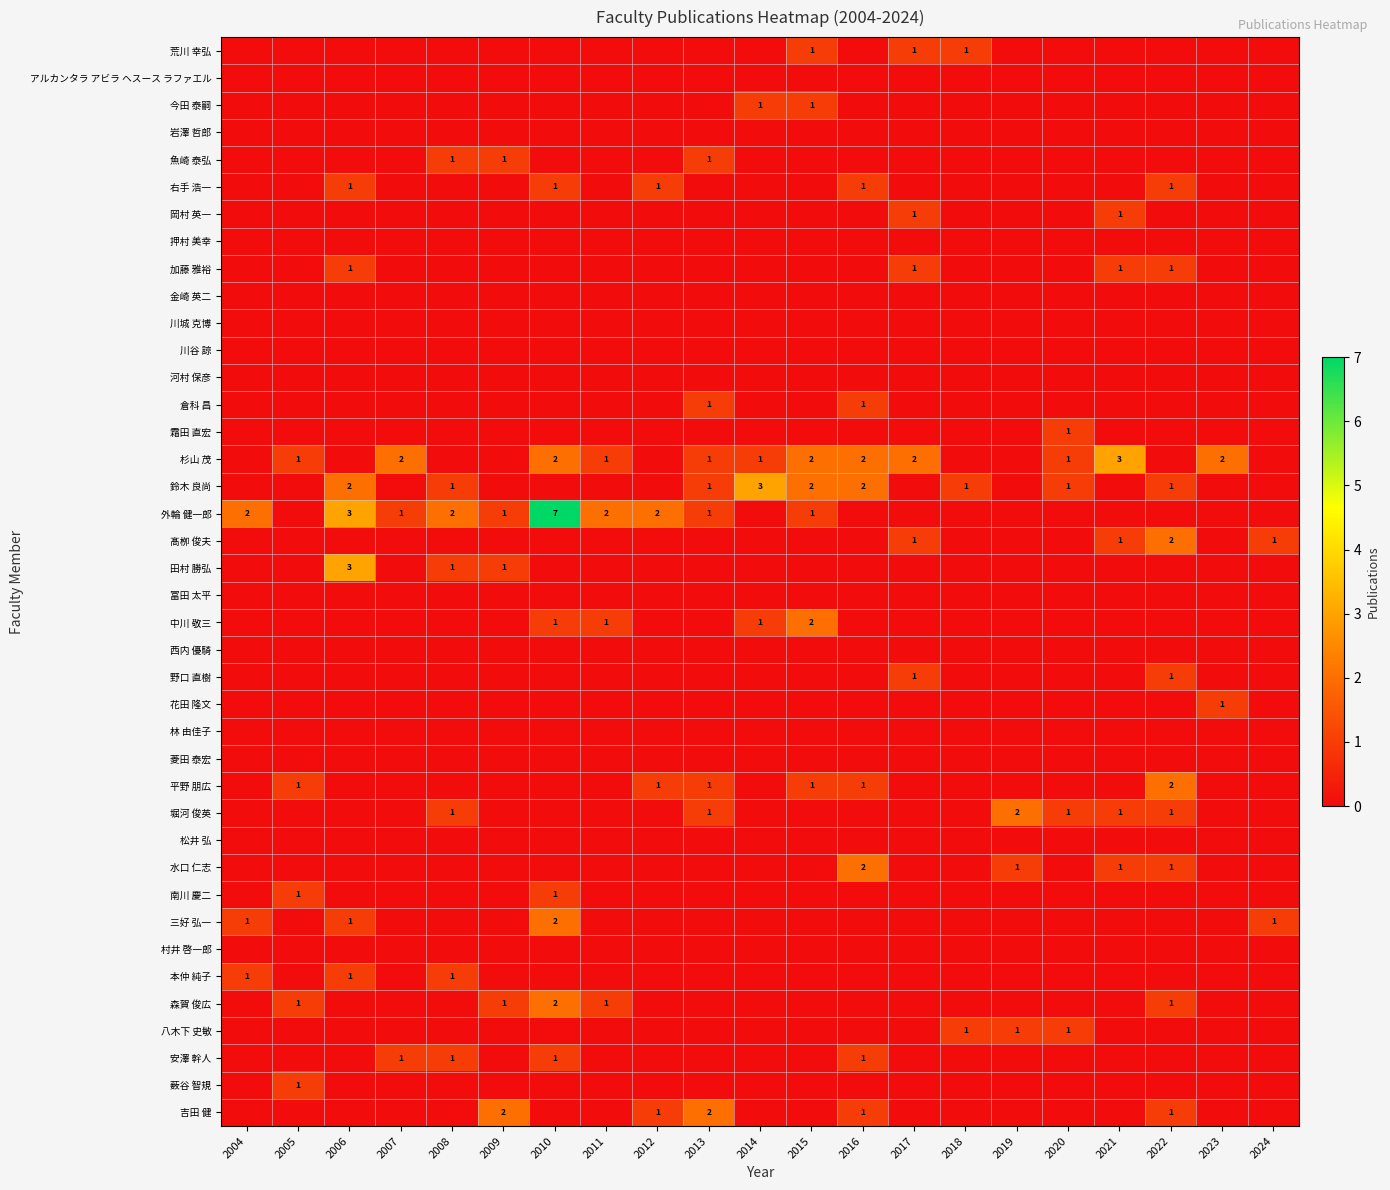

Which category has the highest value across all series?

2010